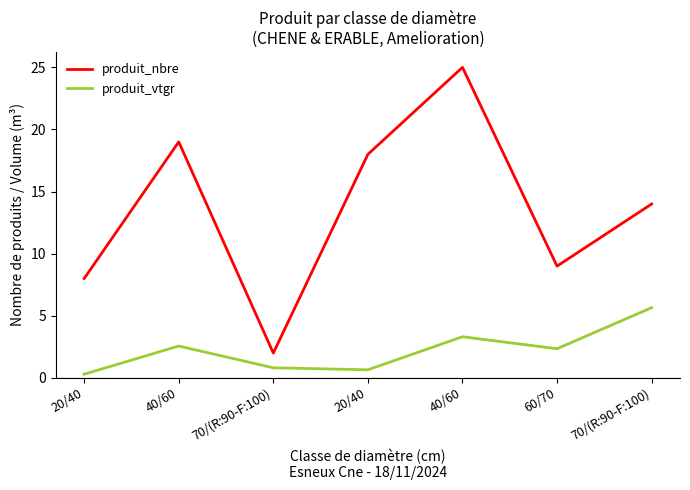

Reading right to left, what are all the values shown in this chart?

produit_nbre: 70/(R:90-F:100)=14.0	60/70=9.0	40/60=25.0	20/40=18.0	70/(R:90-F:100)=2.0	40/60=19.0	20/40=8.0
produit_vtgr: 70/(R:90-F:100)=5.7	60/70=2.3	40/60=3.3	20/40=0.7	70/(R:90-F:100)=0.8	40/60=2.6	20/40=0.3